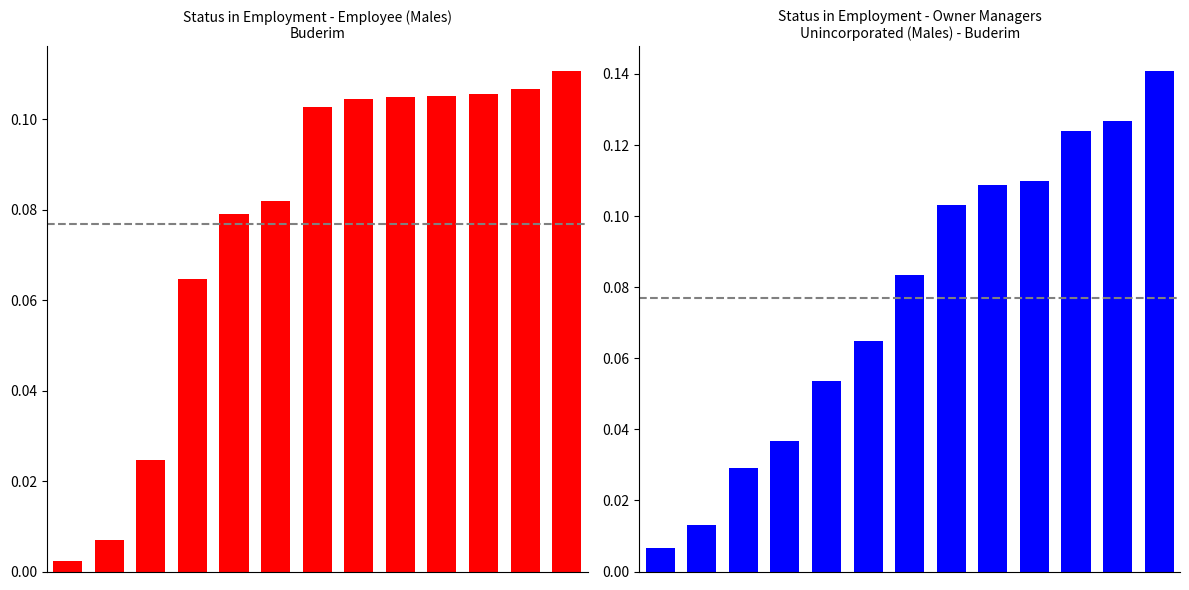

What is the value of the Owner managers unincorporated bar at the 7th from the left?

0.1